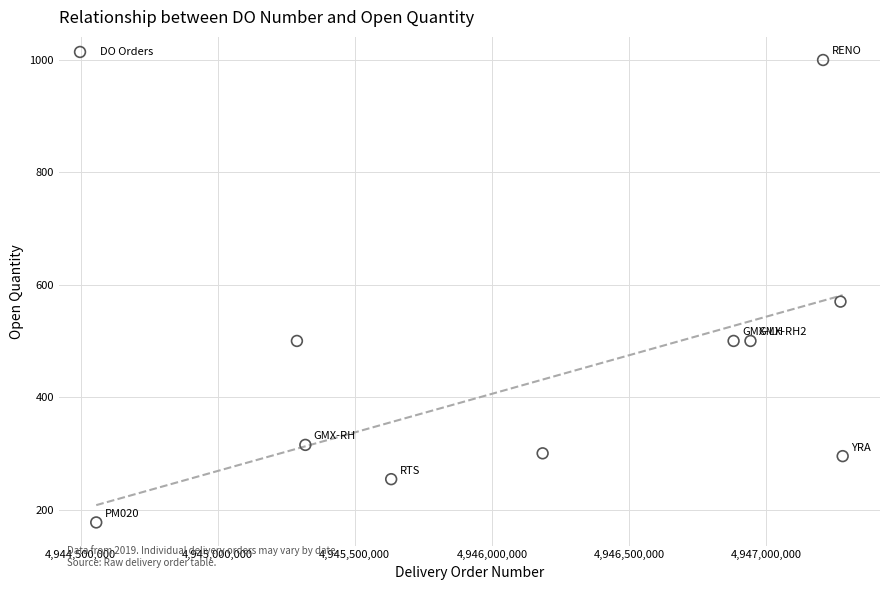

What is the average X value?

4946256416